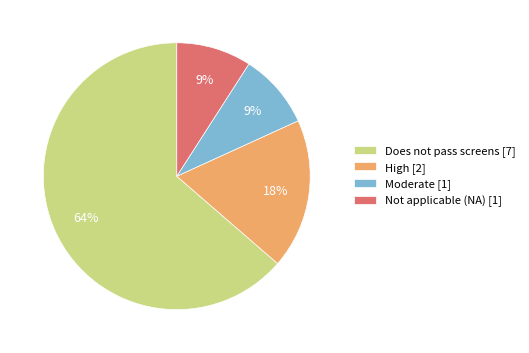

Which category has the biggest portion of the pie?

Does not pass screens